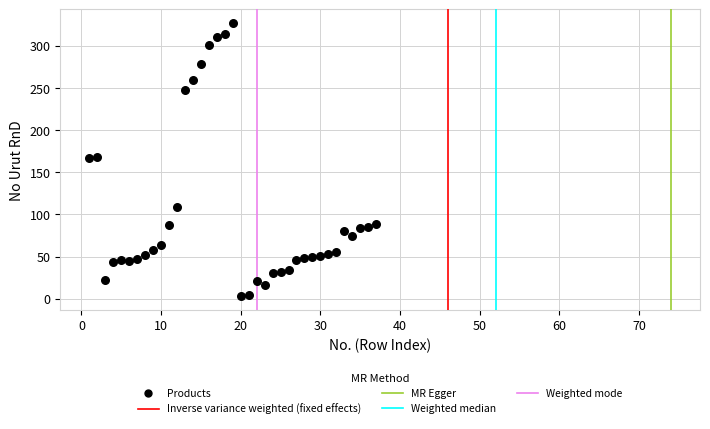

What is the range of X values (max minus min)?

36